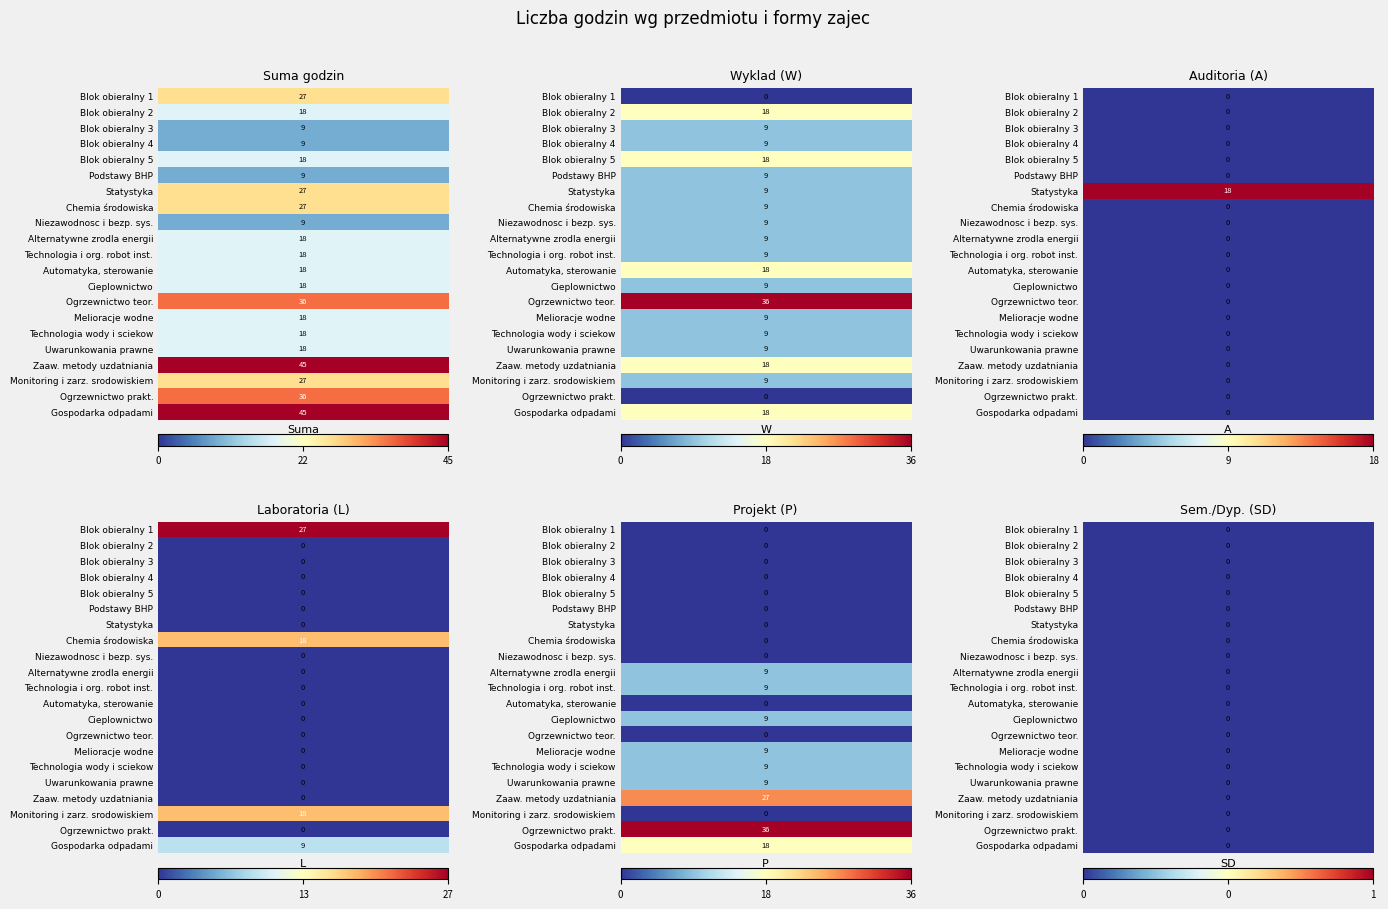

What is the difference between the Blok obieralny 5 values at W and L?

18